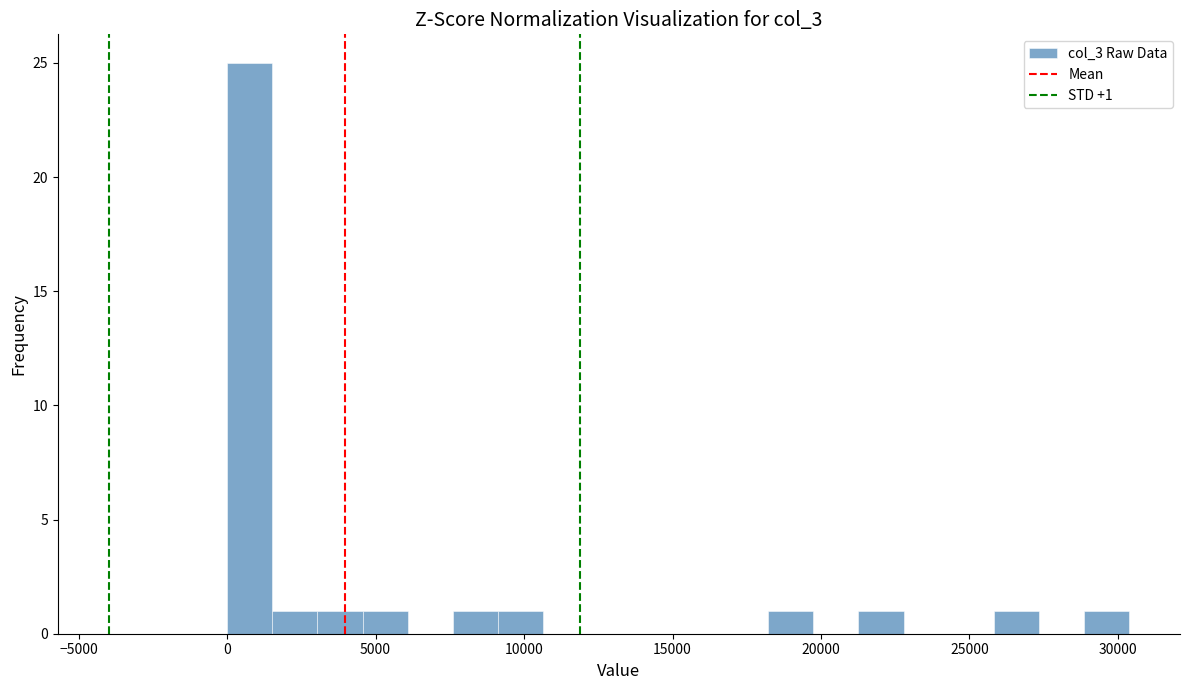

Read against the x-axis, roughly where is the centre of the tallest bar?

1000